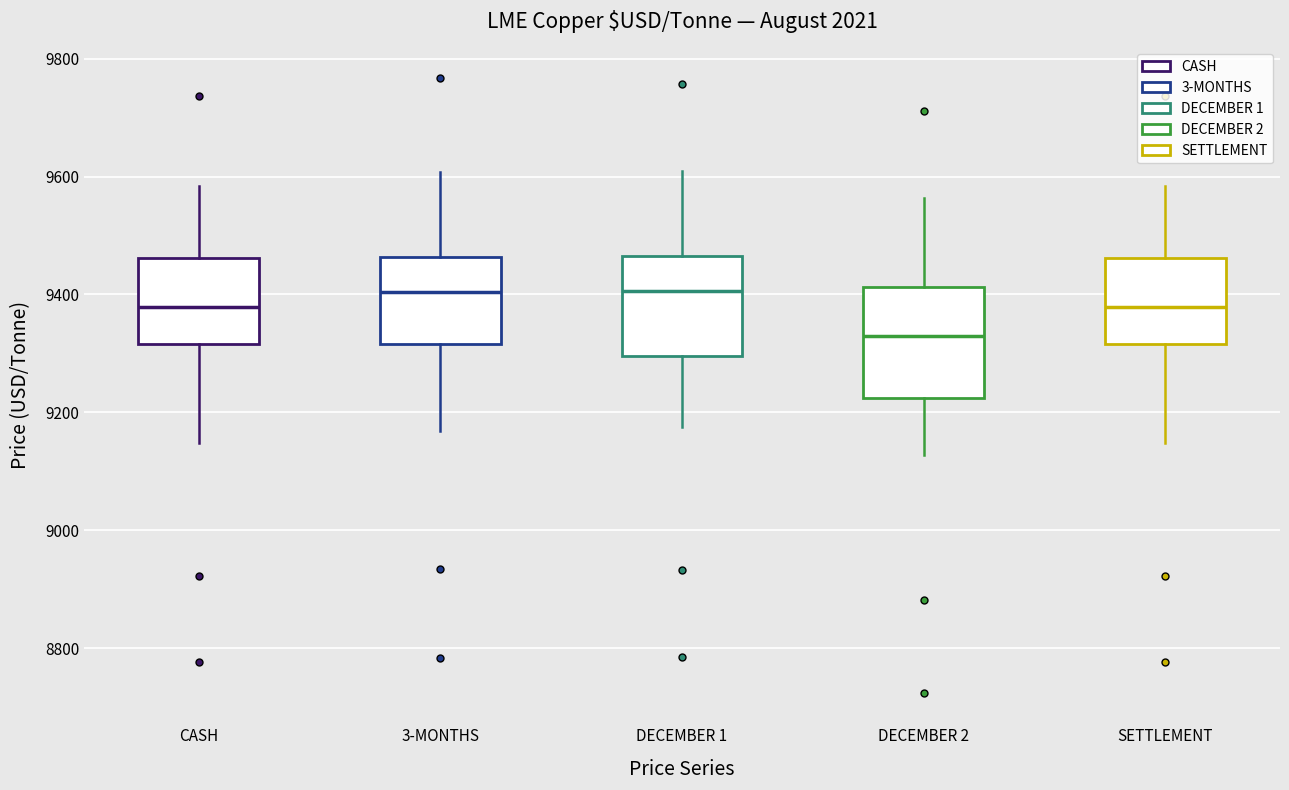

Reading left to right, transcribe this box plot: for each box, give where its median line is, the range the box spans, and where its two whiskers end, as read against the y-axis. The values are not printed on the chart, so give them approximately, as read against the axis.

CASH: median 9380, box 9320 to 9460, whiskers 9140 to 9580
3-MONTHS: median 9400, box 9320 to 9460, whiskers 9160 to 9600
DECEMBER 1: median 9400, box 9300 to 9460, whiskers 9180 to 9600
DECEMBER 2: median 9320, box 9220 to 9420, whiskers 9120 to 9560
SETTLEMENT: median 9380, box 9320 to 9460, whiskers 9140 to 9580